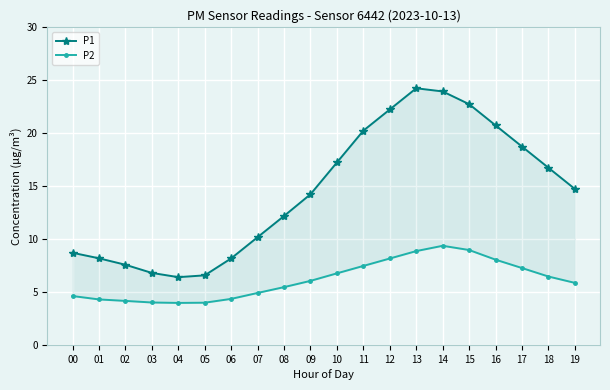

At how many categories does at least one series exceed 8?

16